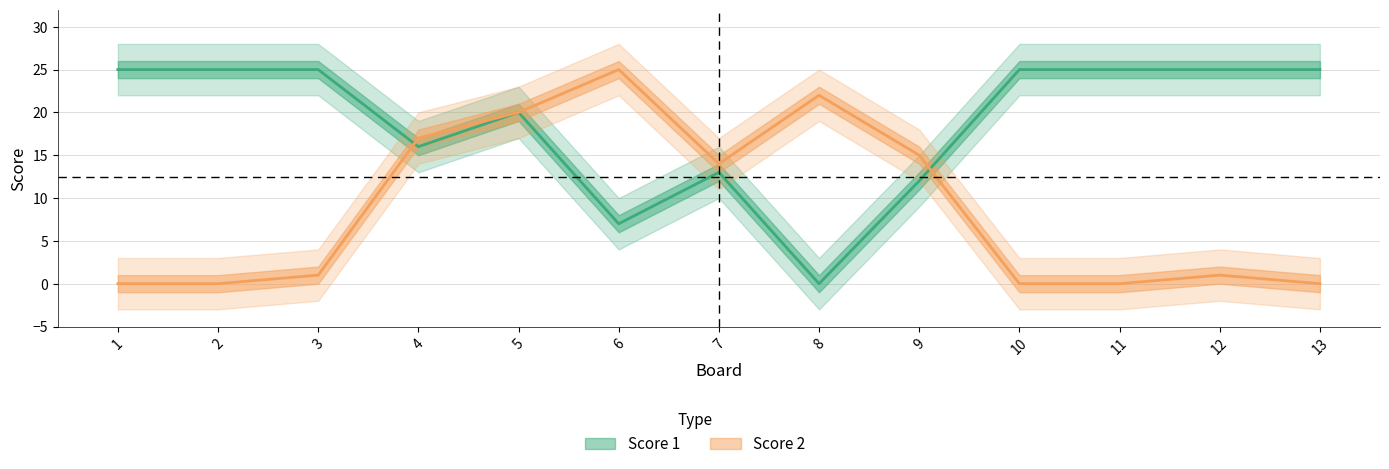

True or false: Score 1 and Score 2 intersect in this chart.

True